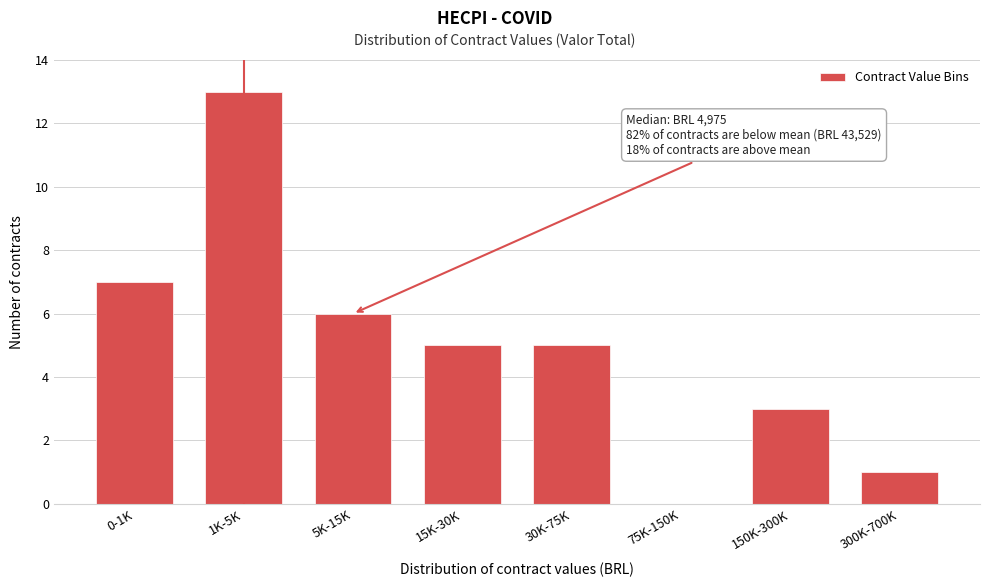

Reading left to right, extract all data points from this chart.

0-1K=7	1K-5K=13	5K-15K=6	15K-30K=5	30K-75K=5	75K-150K=0	150K-300K=3	300K-700K=1